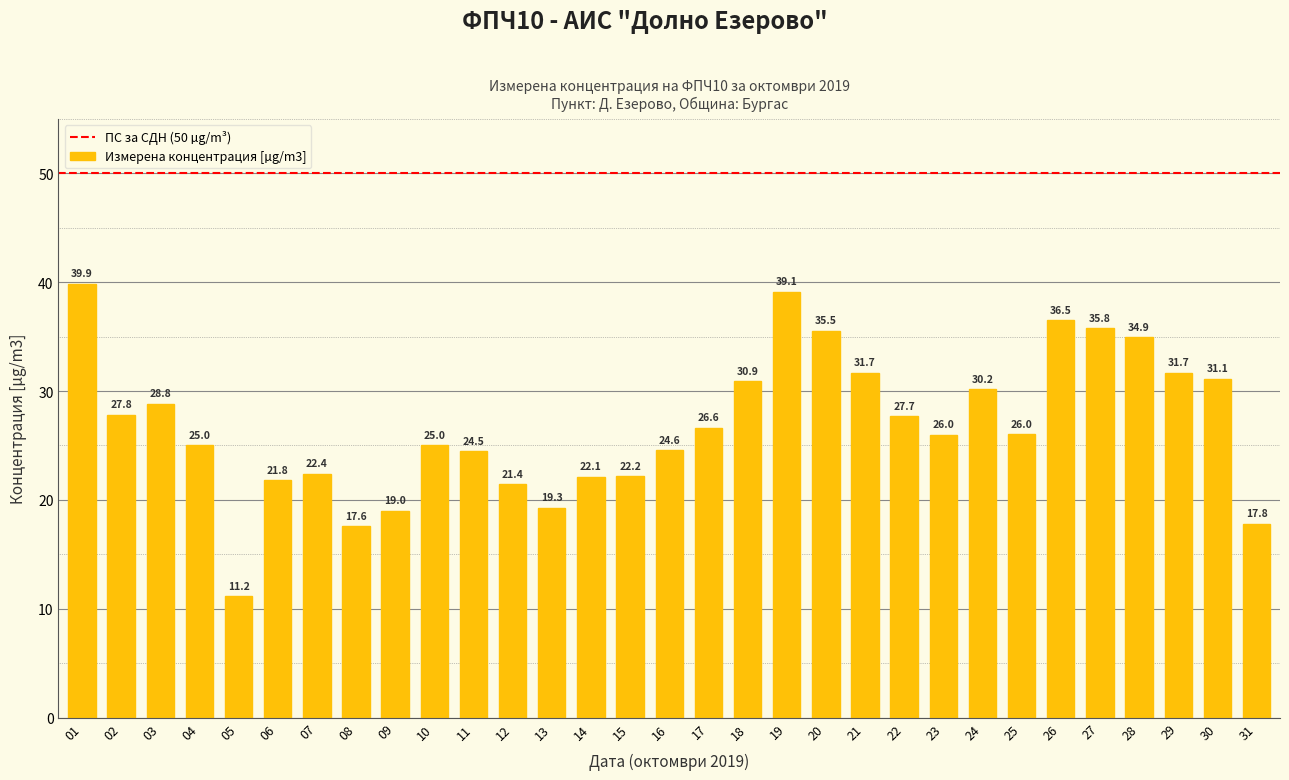

At which label does the data first exceed 26?

01